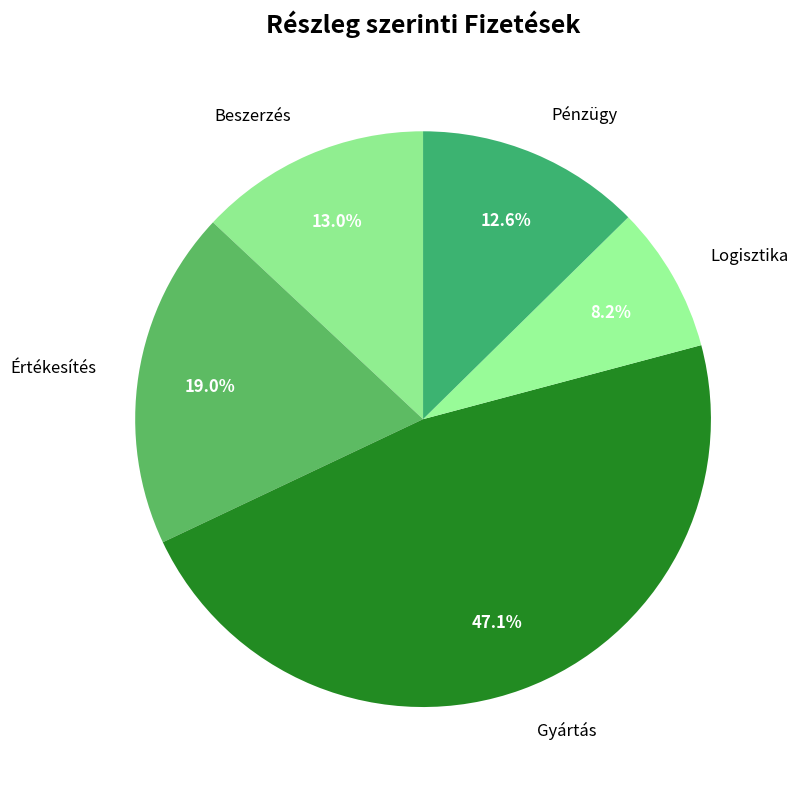

True or false: Gyártás accounts for 36% of the total.

False